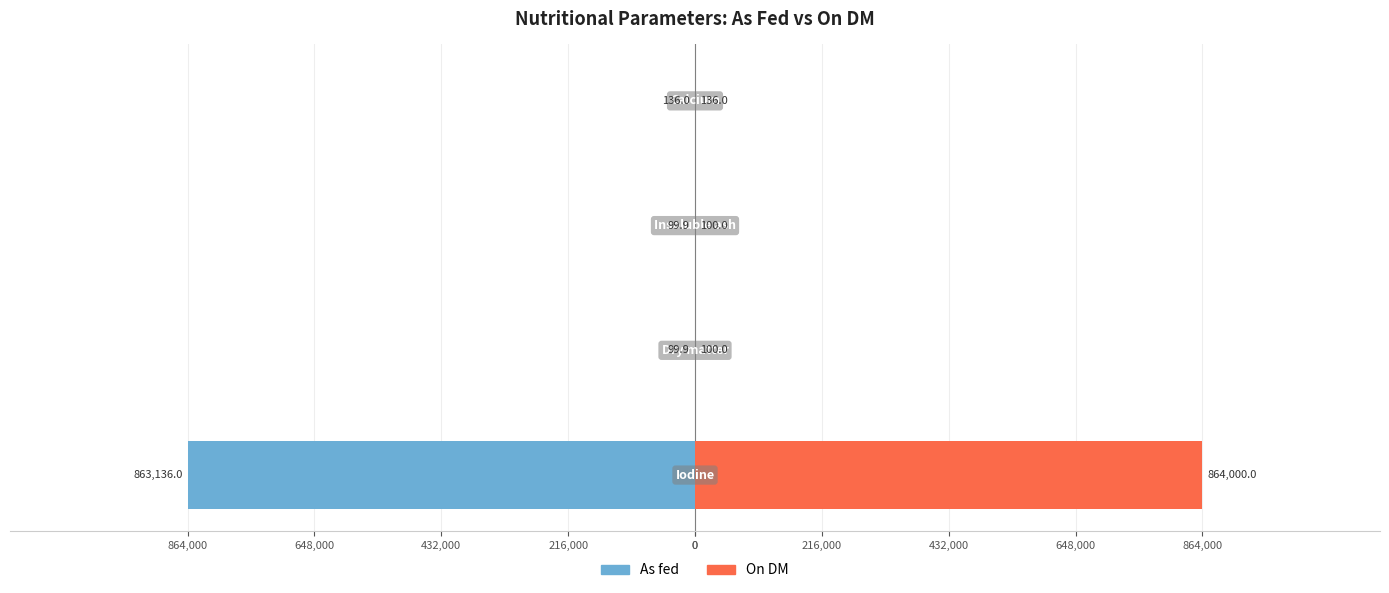

Reading left to right, extract all data points from this chart.

As fed: -863136.0	-99.9	-99.9	-136.0
On DM: 864000.0	100.0	100.0	136.0